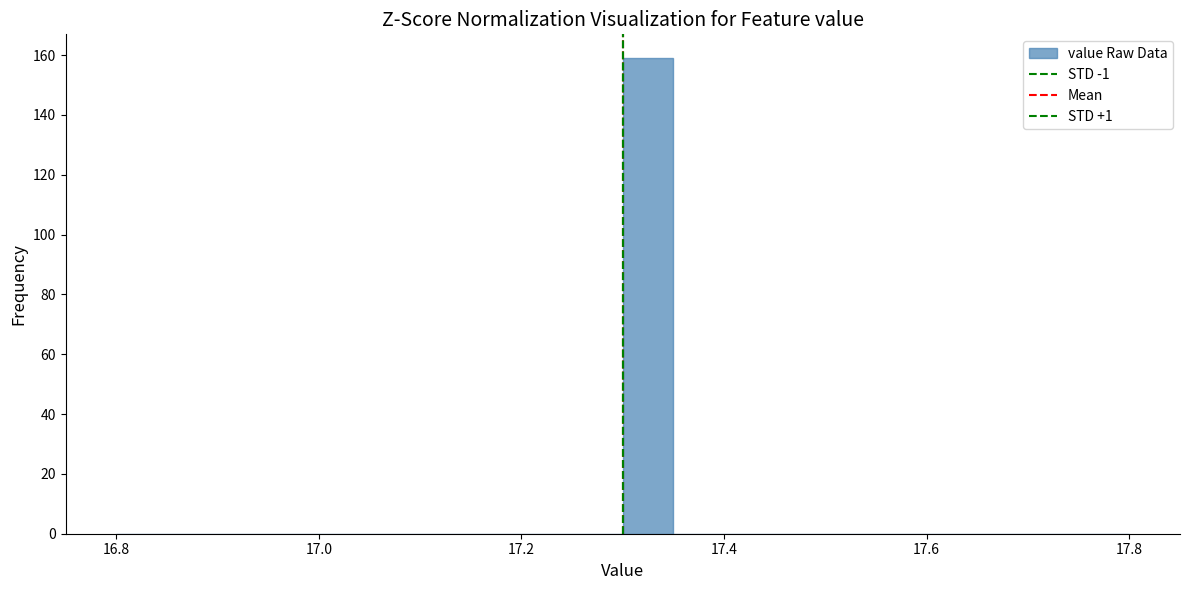

Read against the x-axis, roughly where is the centre of the tallest bar?

17.32